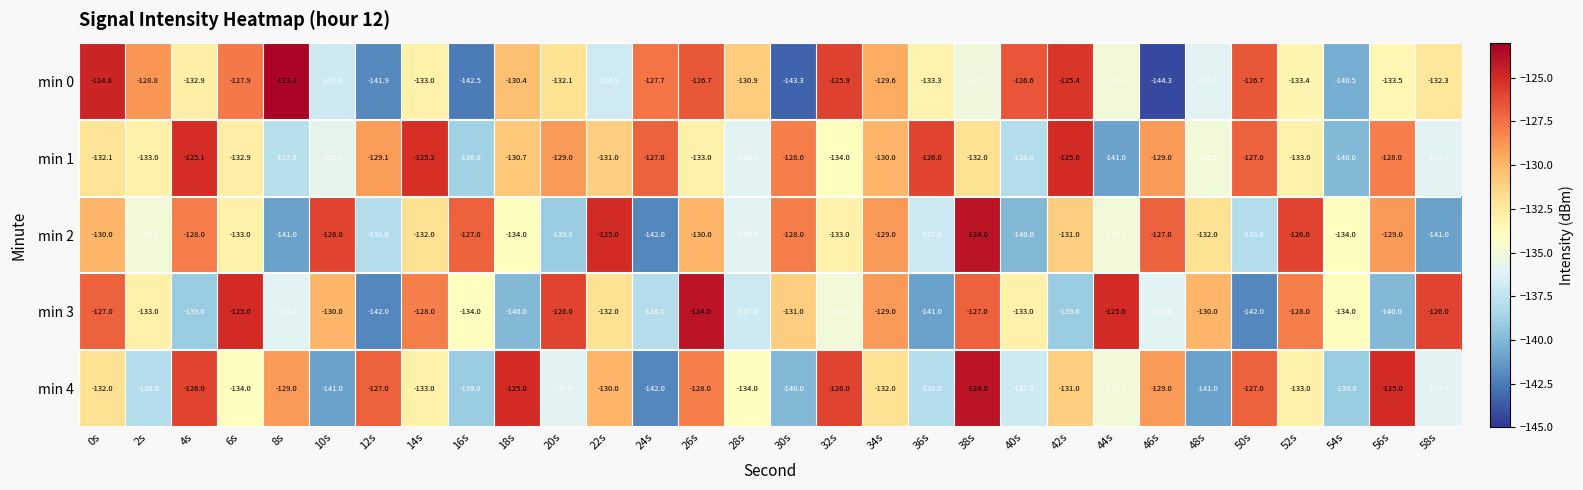

How many categories are shown in the chart?

30